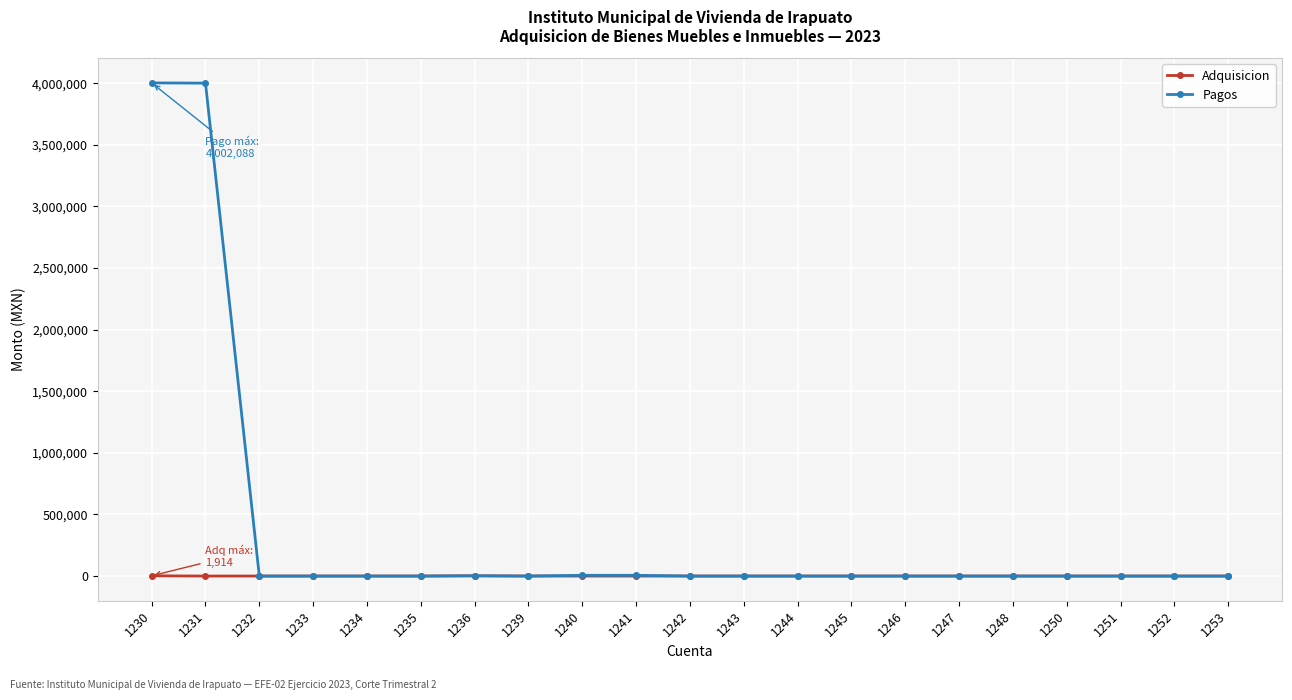

What is the greatest value displayed?

4002088